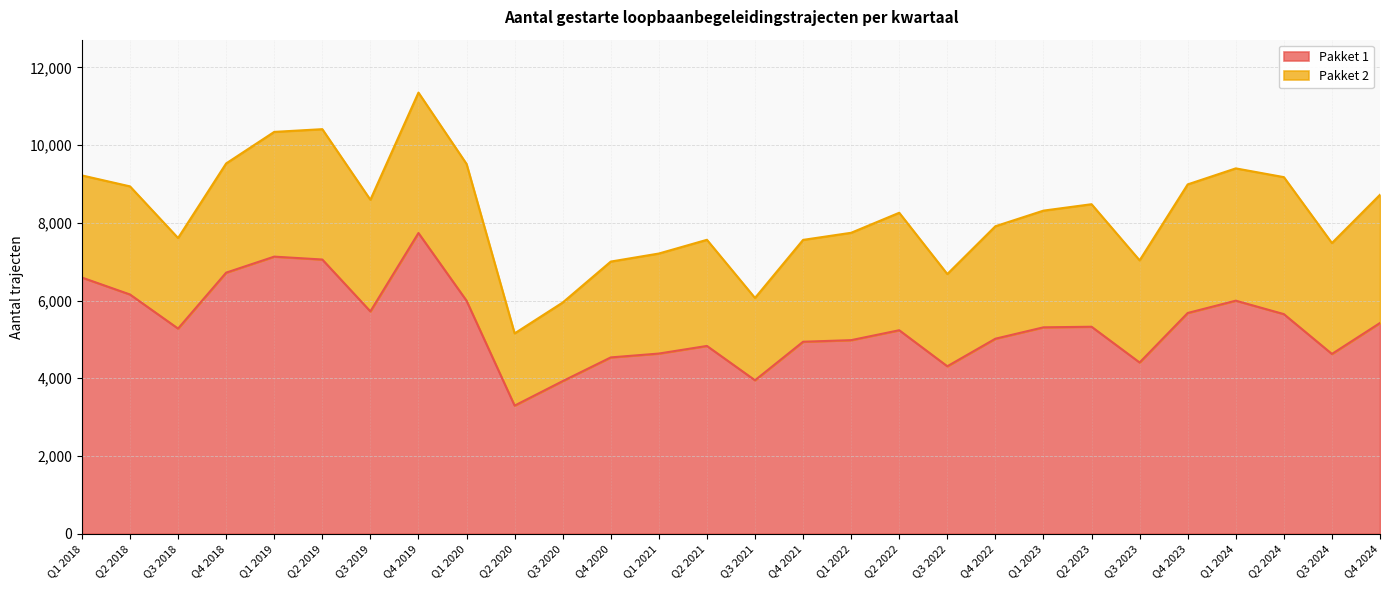

What is the value of the 1st point from the left?

6591